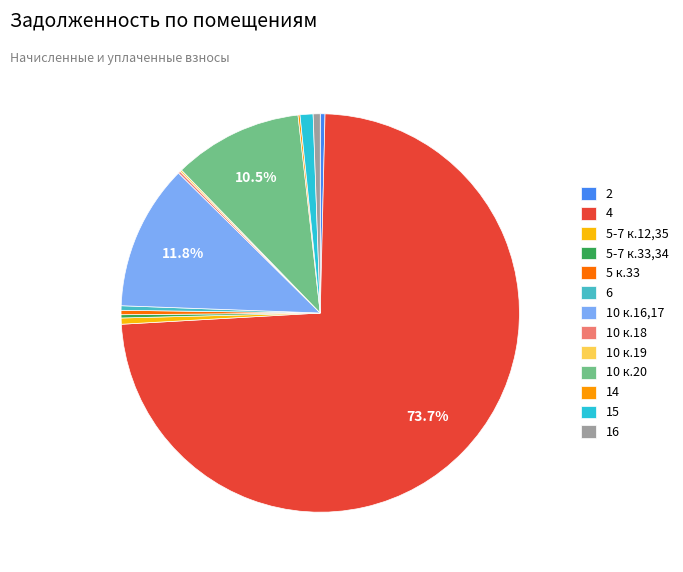

The 10 к.19 slice represents 0% of the pie. True or false?

True